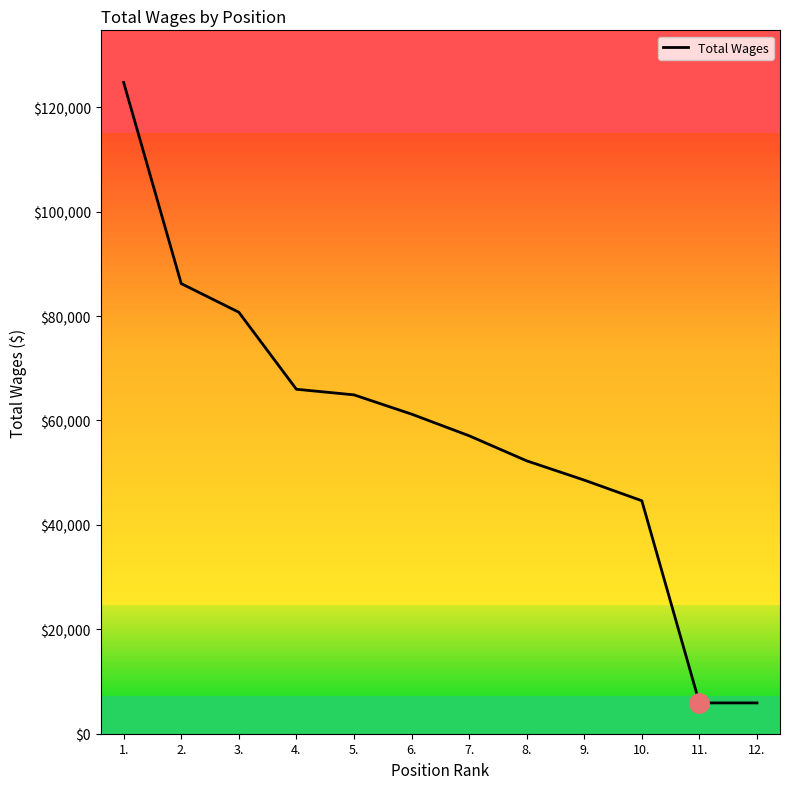

What is the minimum value shown in the chart?

5902